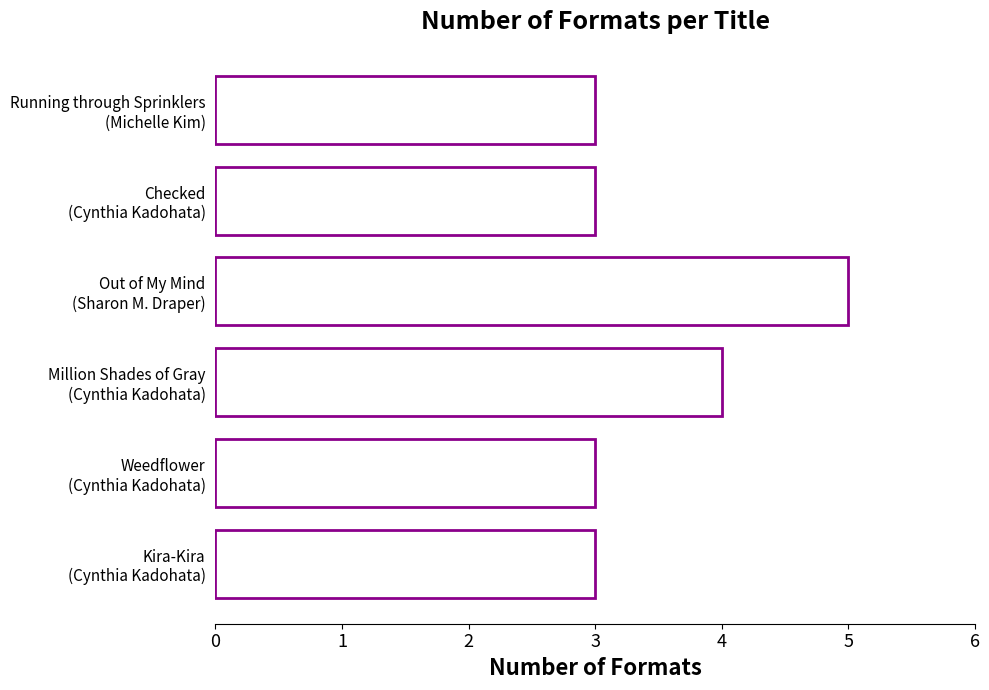

What is the minimum value shown in the chart?

3